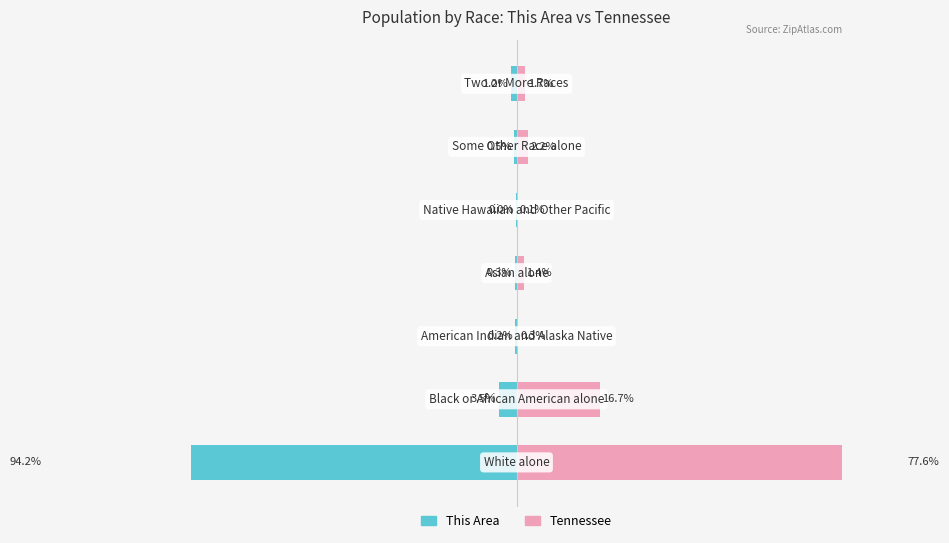

How many distinct data groups are displayed?

2